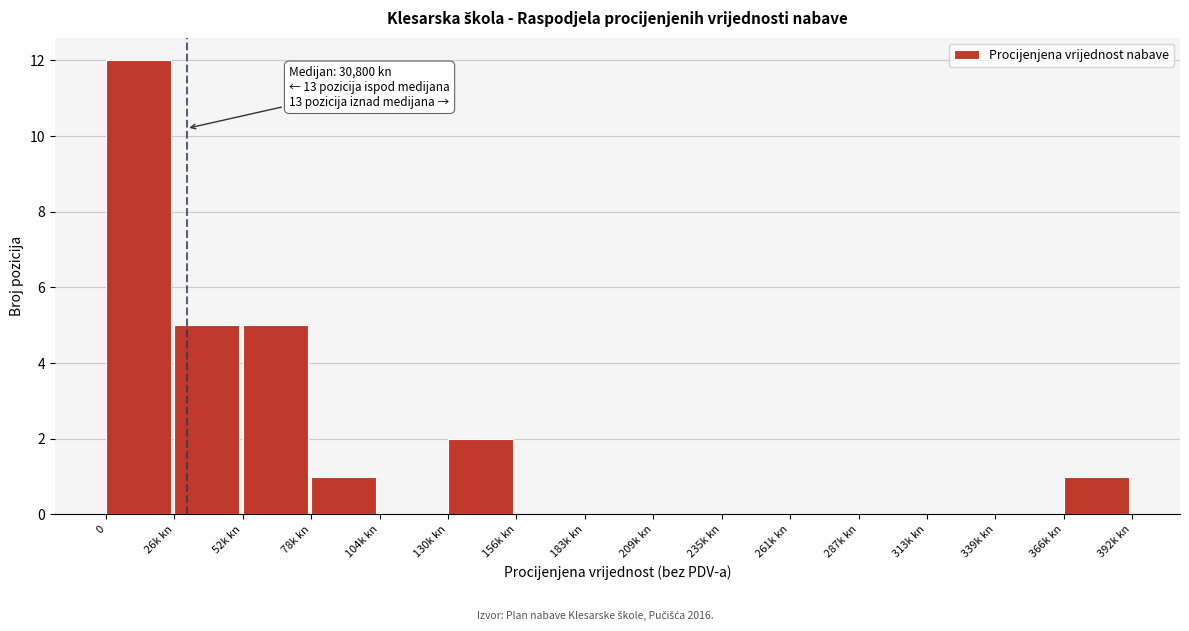

Reading left to right, transcribe all the data shown in this chart.

0=12	26k kn=5	52k kn=5	78k kn=1	104k kn=0	130k kn=2	156k kn=0	183k kn=0	209k kn=0	235k kn=0	261k kn=0	287k kn=0	313k kn=0	339k kn=0	366k kn=1